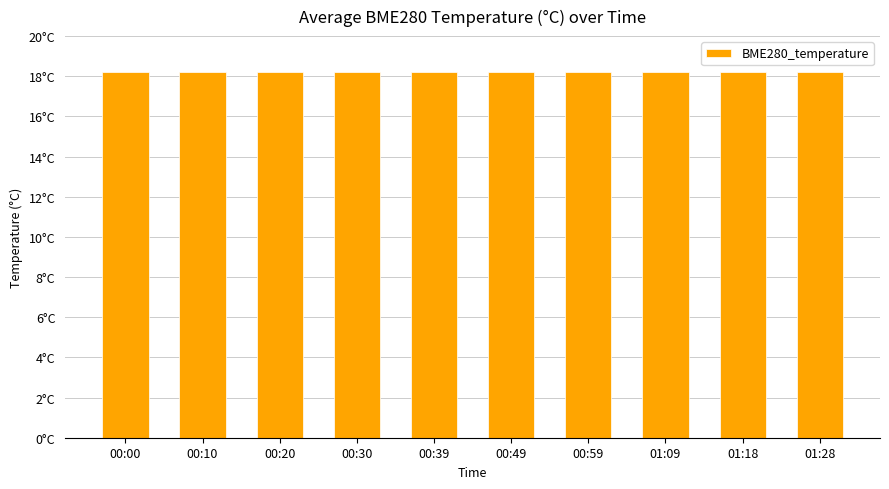

What is the maximum value shown in the chart?

18.2